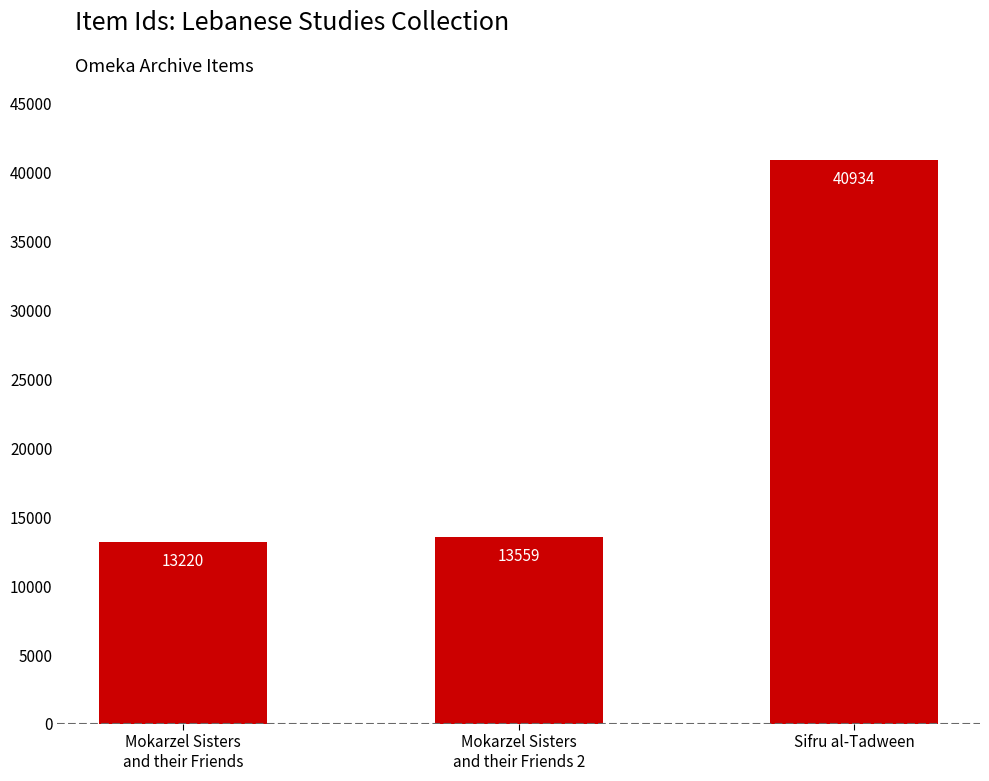

Are the bars horizontal?

No